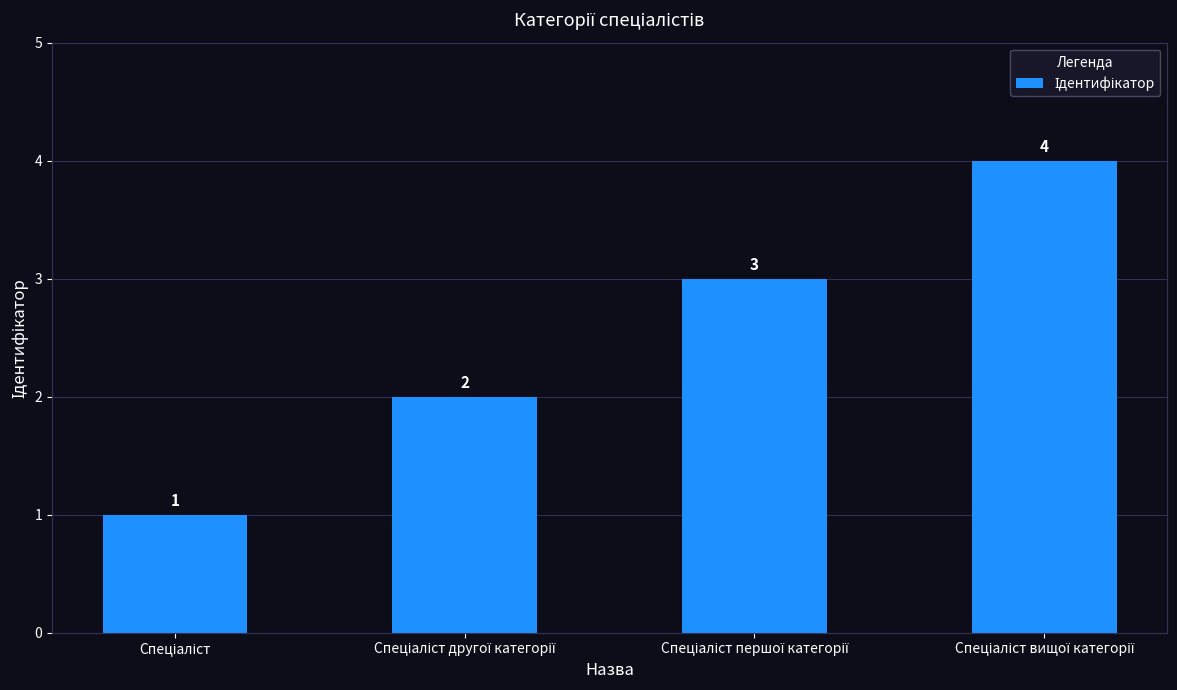

What is the maximum value shown in the chart?

4